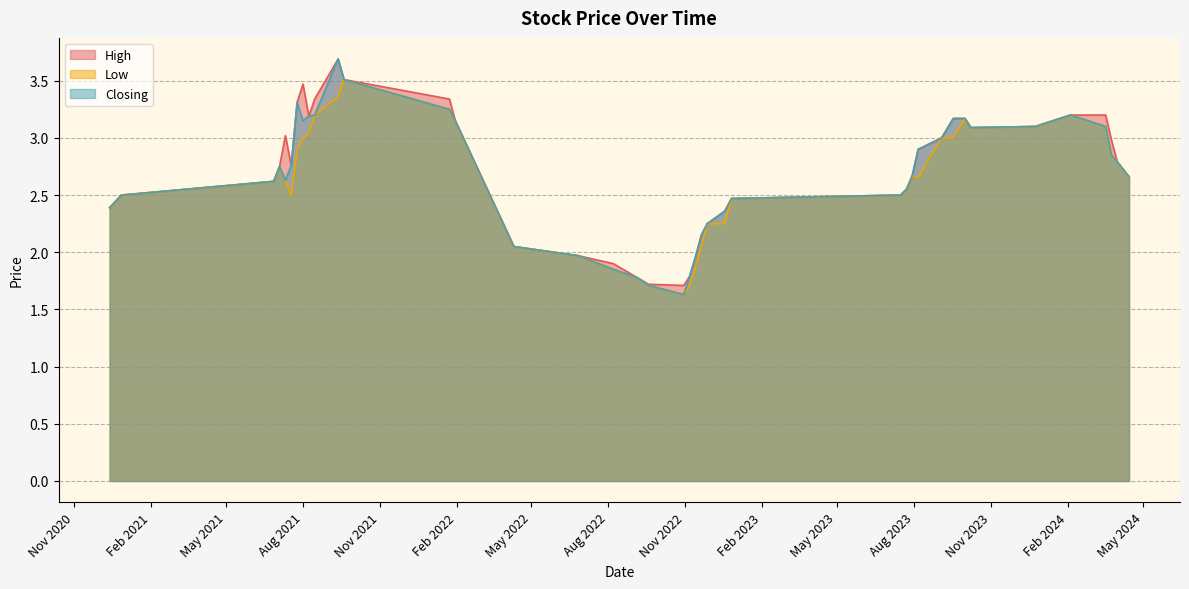

What is the difference between the Closing values at 24 and 2?

0.9